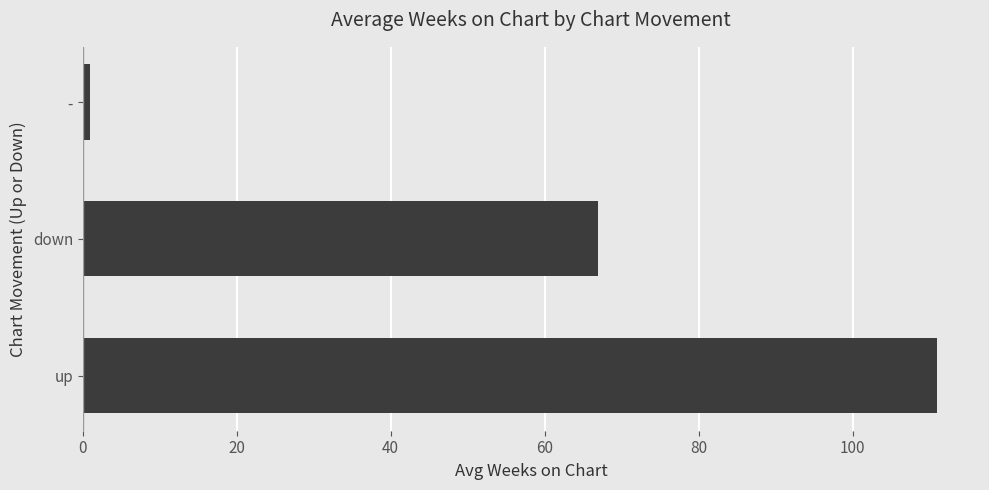

Rank the categories by value from lowest to highest.

-, down, up